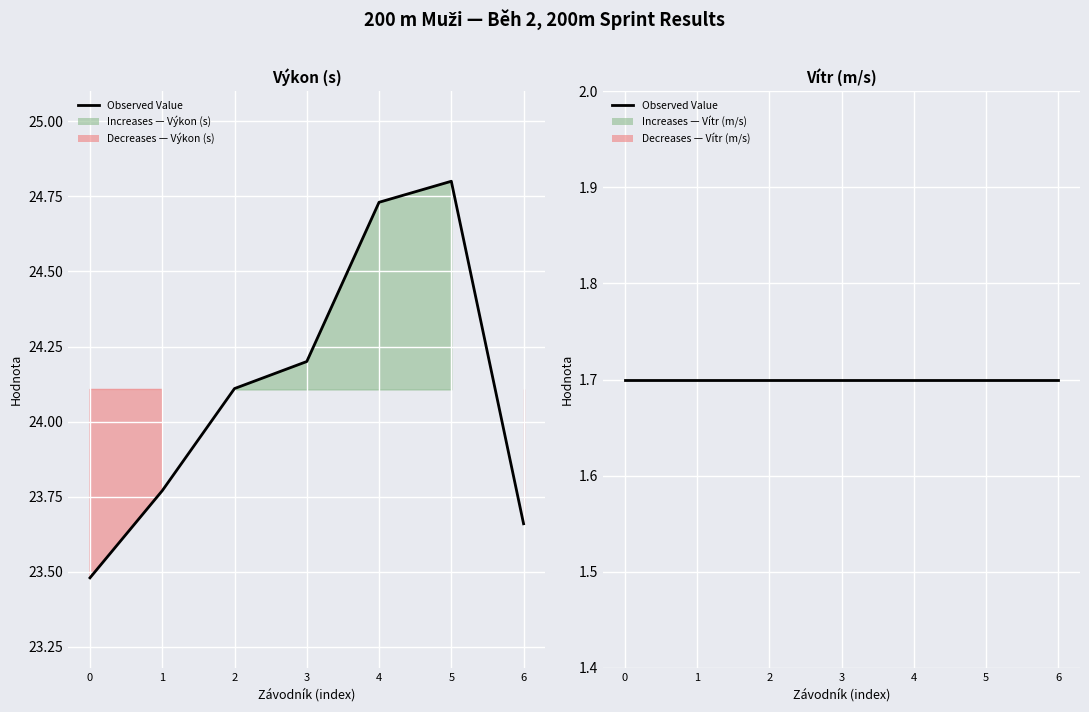

What is the sum of all values?

168.8